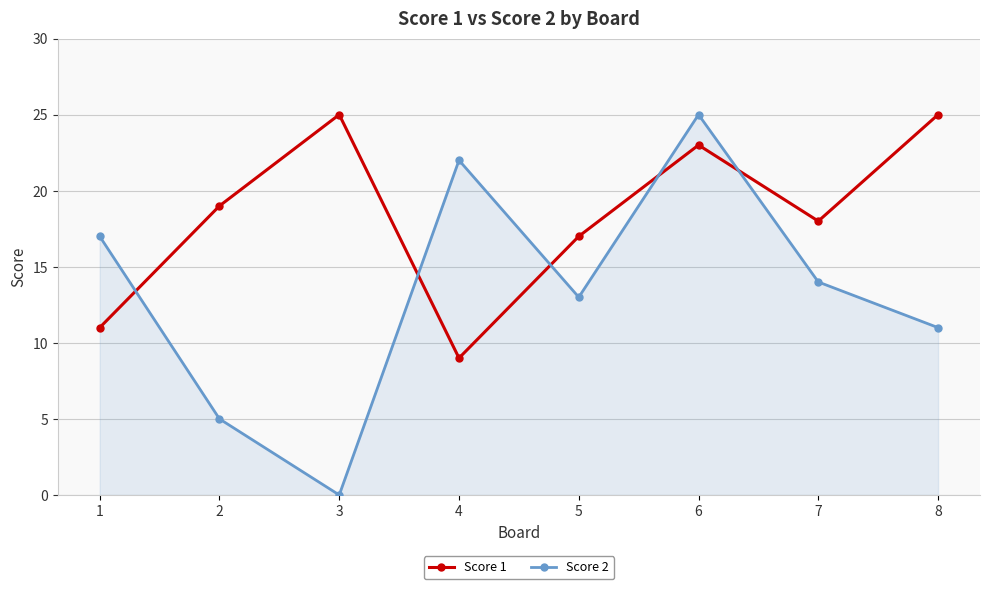

Reading left to right, list all the values displayed in this chart.

Score 1: 11	19	25	9	17	23	18	25
Score 2: 17	5	0	22	13	25	14	11